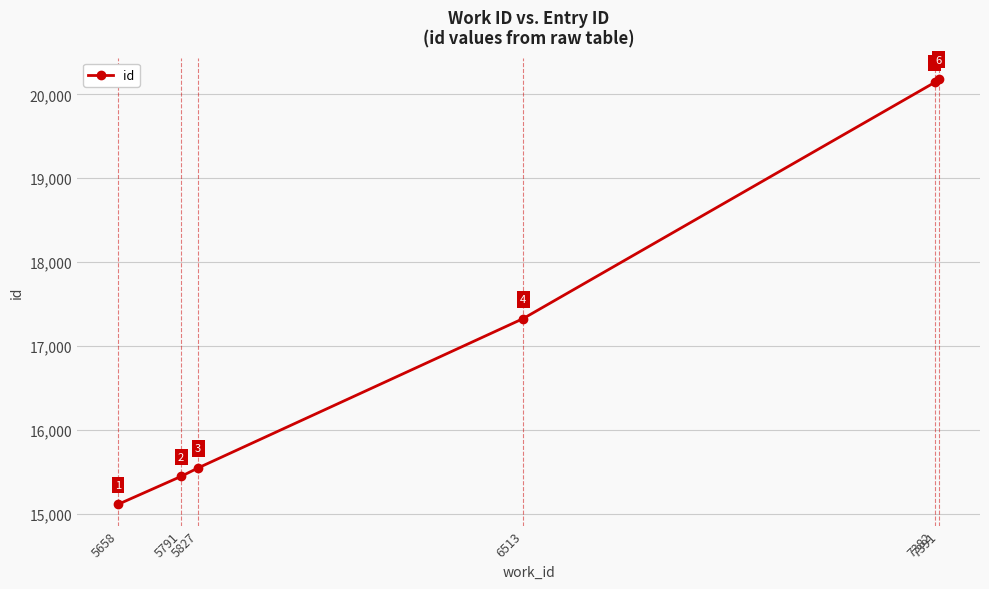

Does the chart have visible grid lines?

Yes